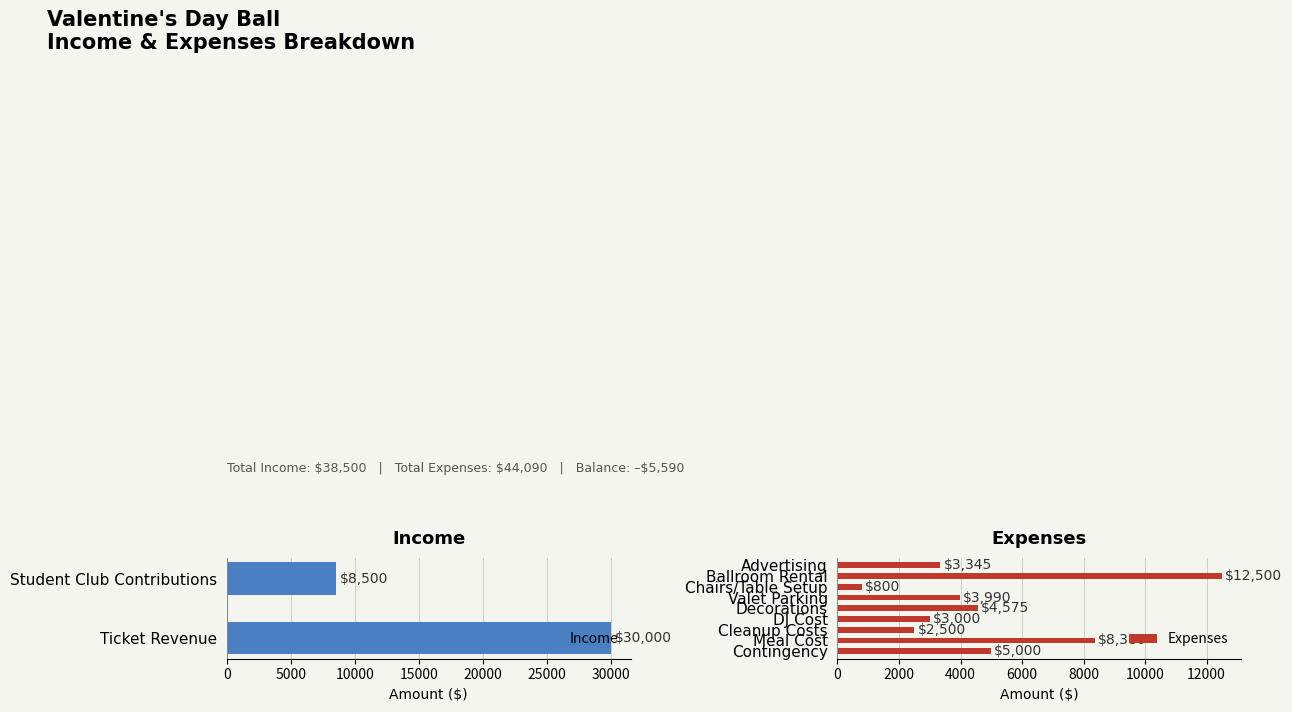

Rank the categories by Expenses value from lowest to highest.

Chairs/Table Setup, Cleanup Costs, DJ Cost, Advertising, Valet Parking, Decorations, Contingency, Meal Cost, Ballroom Rental